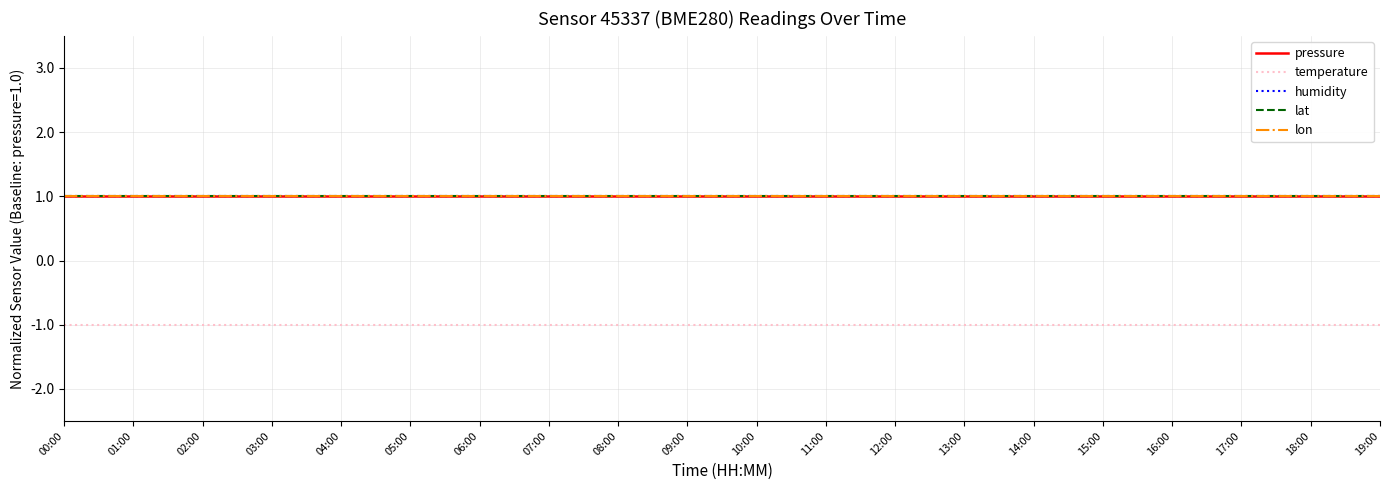

True or false: temperature has more than 1 interior local peaks.

False